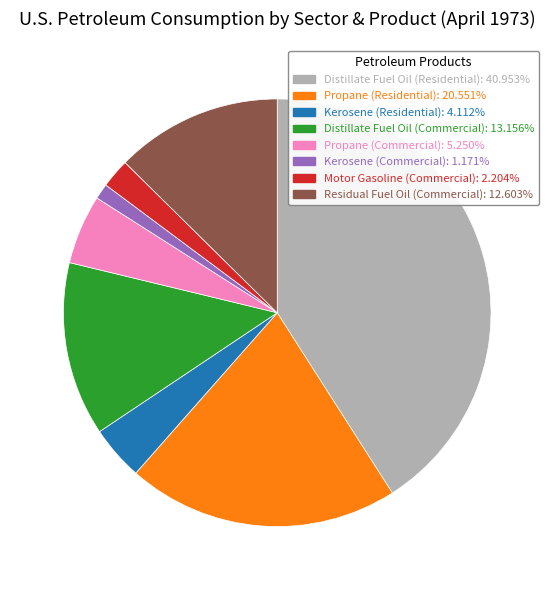

Do Residual Fuel Oil (Commercial) and Distillate Fuel Oil (Residential) together represent more than half of the pie?

Yes